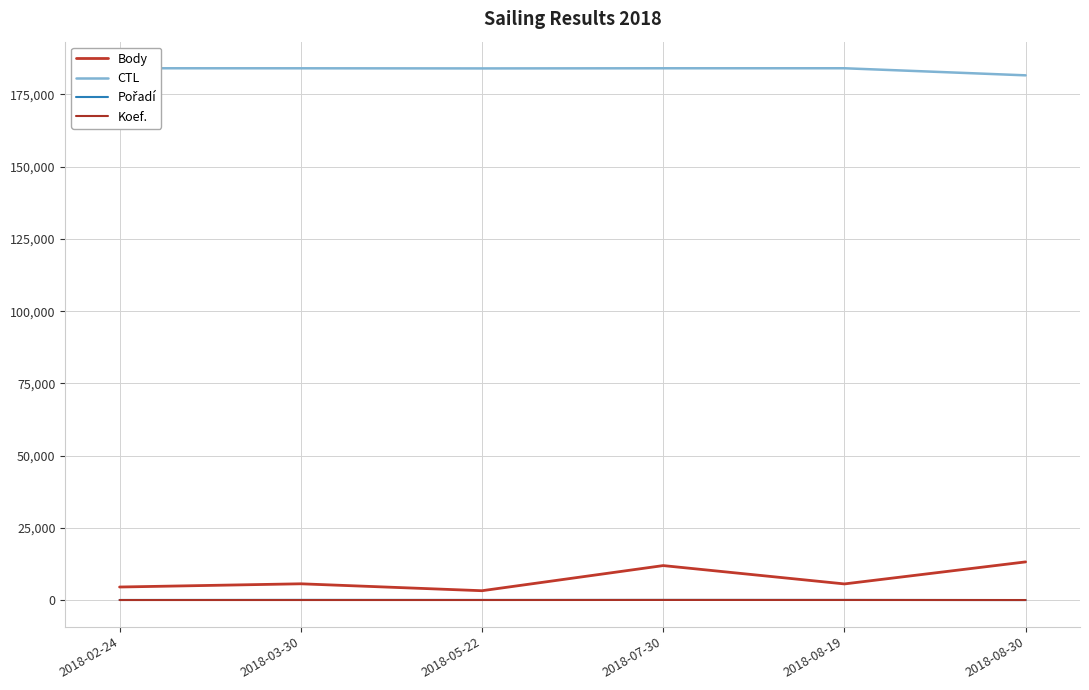

Reading left to right, transcribe all the data shown in this chart.

Body: 4515	5628	3233	11932	5584	13212
CTL: 184067	184055	184011	184062	184069	181617
Pořadí: 29	59	43	50	48	1
Koef.: 10	14	14	36	24	12